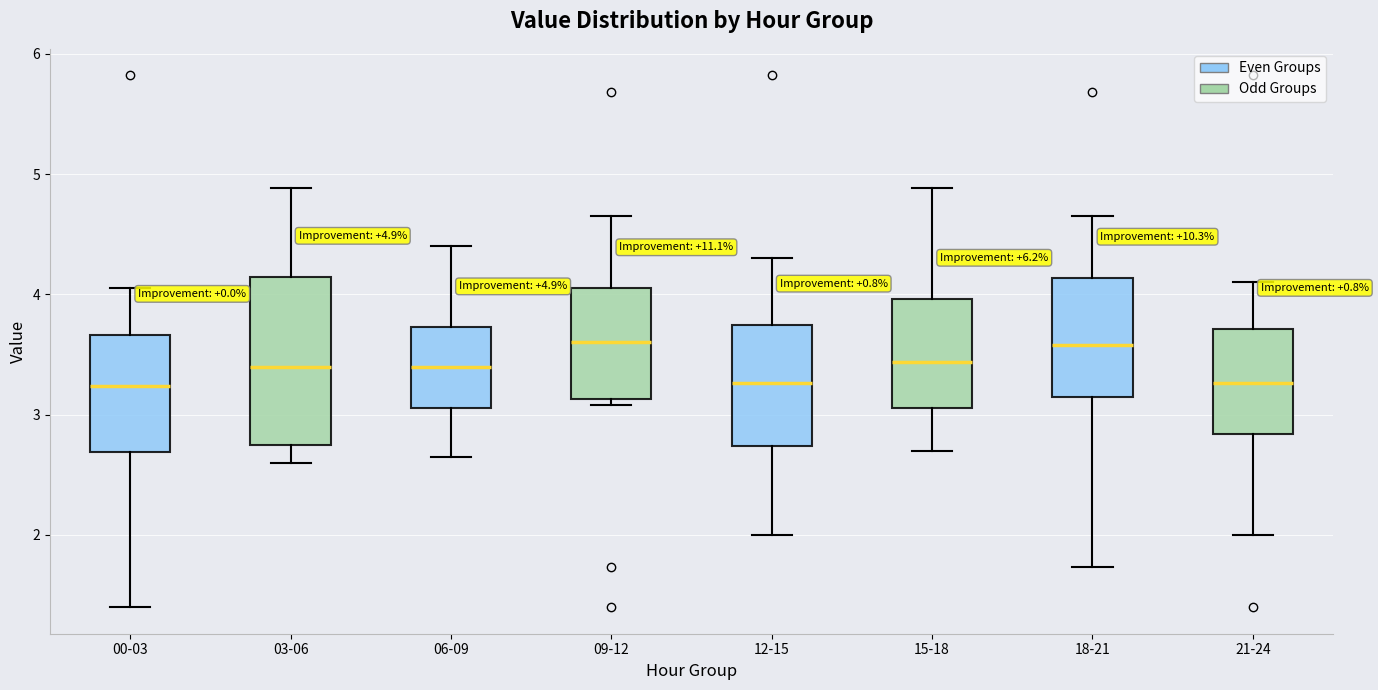

Comparing the boxes themselves (not the whiskers), which one is the tallest?

03-06